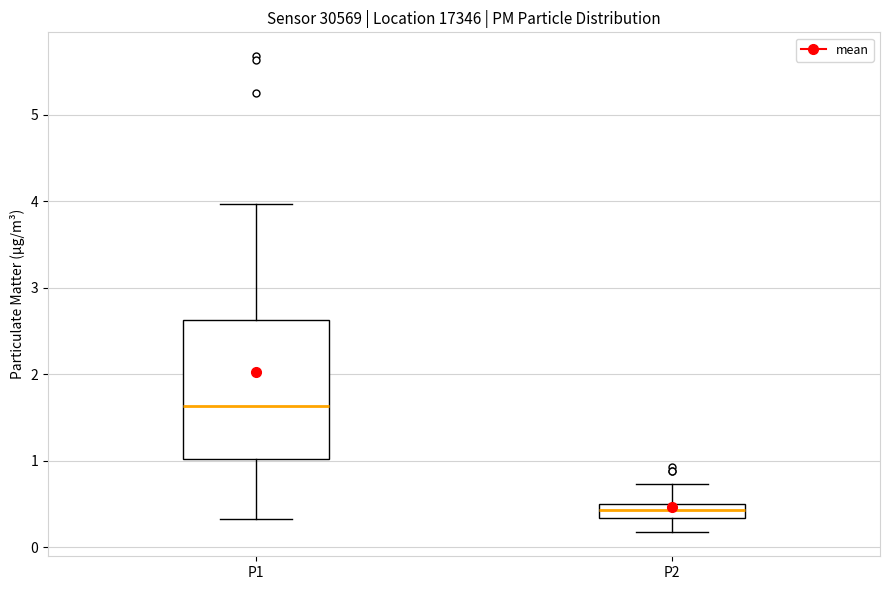

Where is the lower edge of the box for P2 on the y-axis? The values are not printed on the chart, so give them approximately, as read against the axis.

0.3